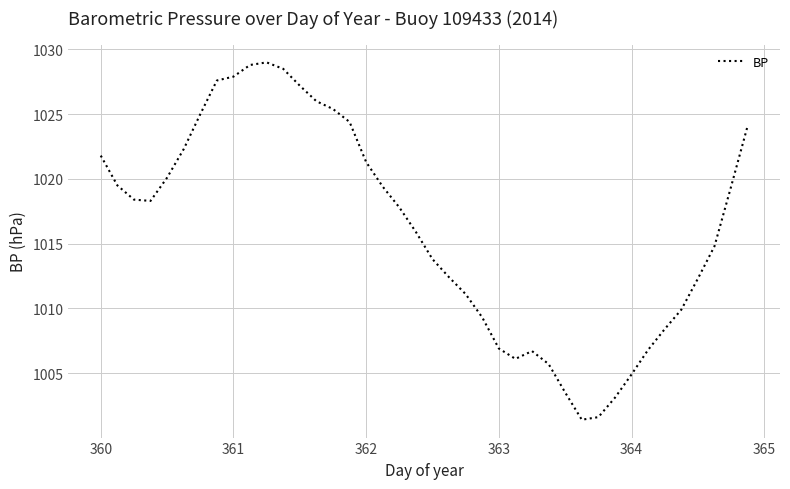

What is the difference between the maximum and minimum values?

27.6